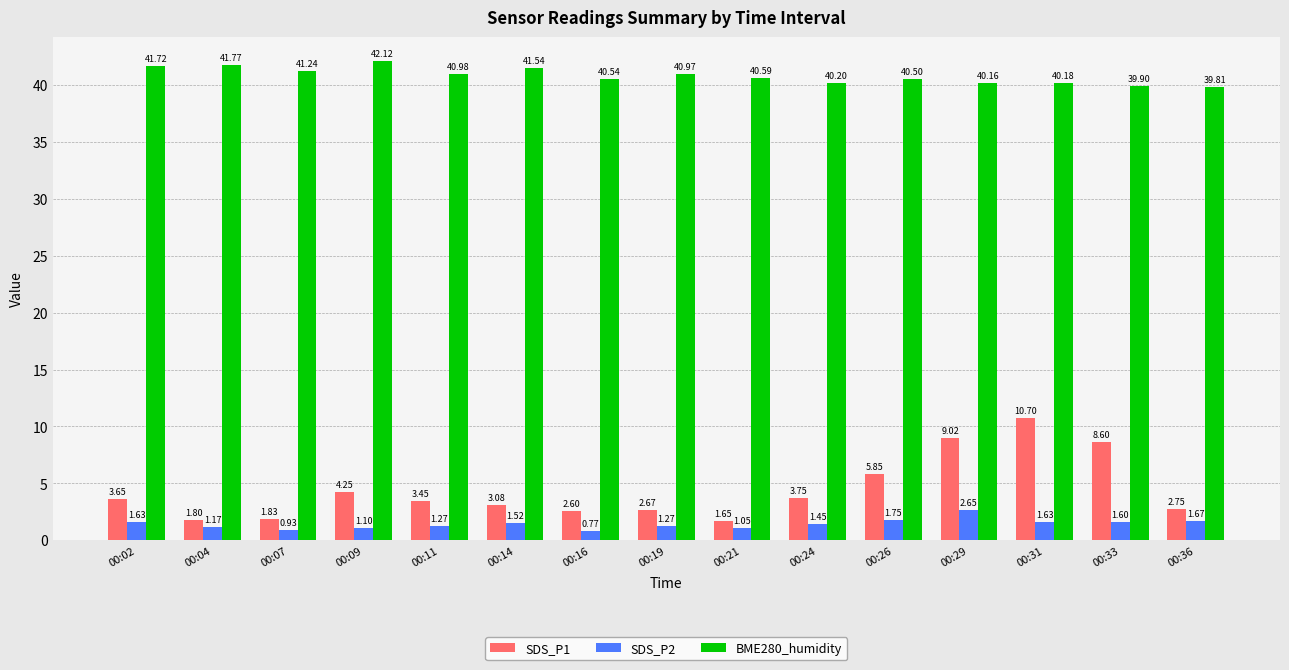

What is the value of the BME280_humidity bar at the 10th from the left?

40.2